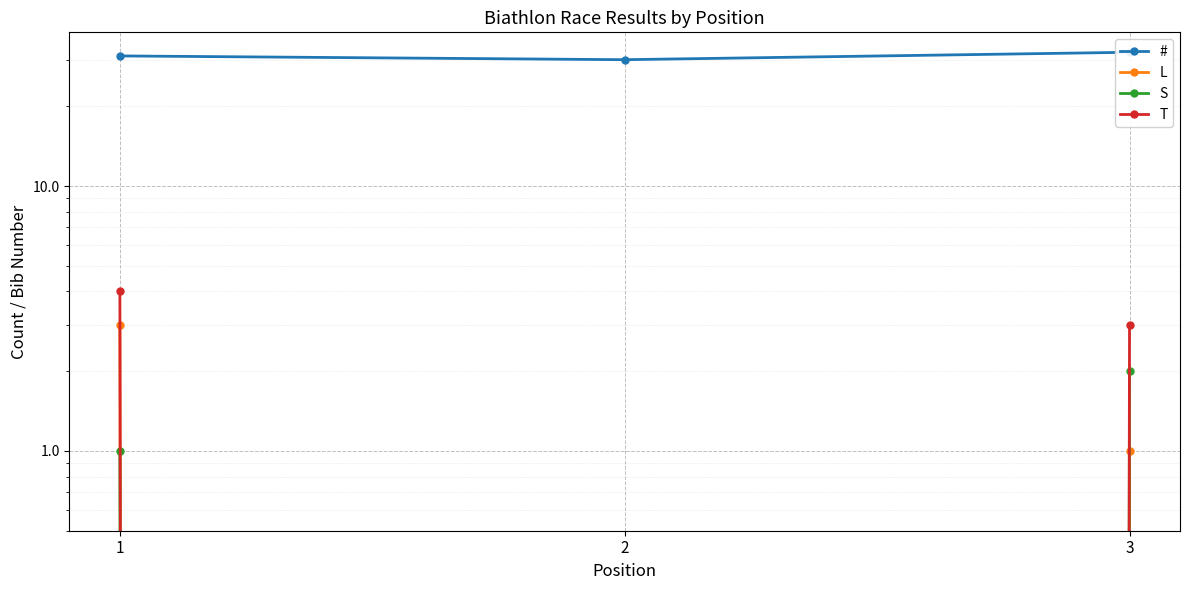

What is the difference between the maximum and minimum values in the T series?

4